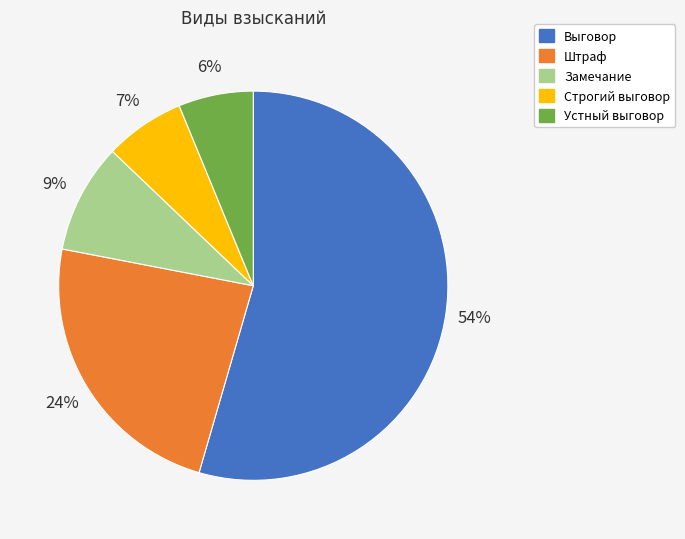

Is there a majority slice in this chart?

Yes